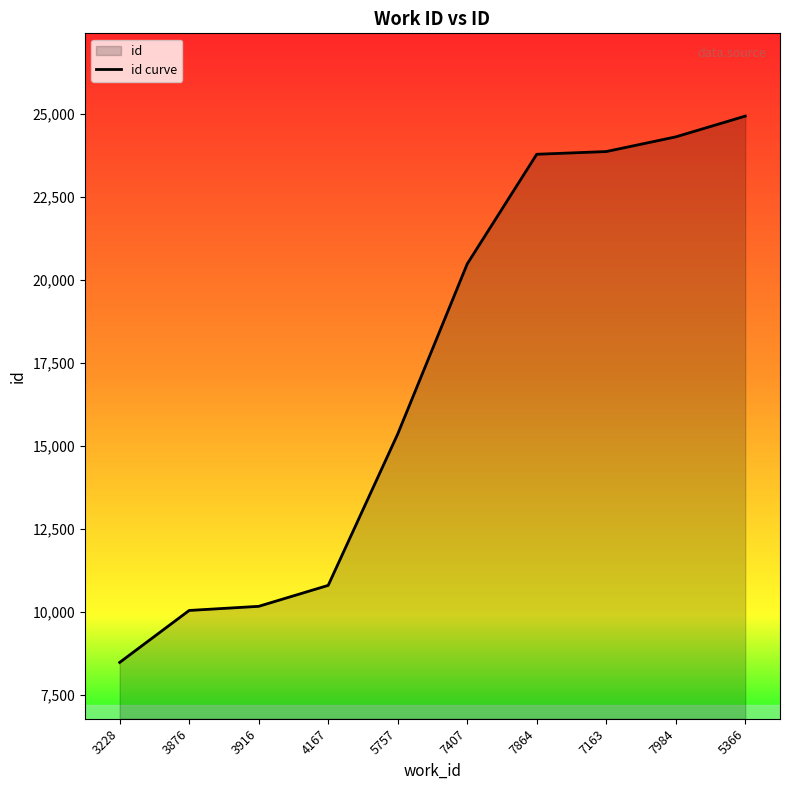

The chart shows a value of 43173 at 5366. True or false?

False